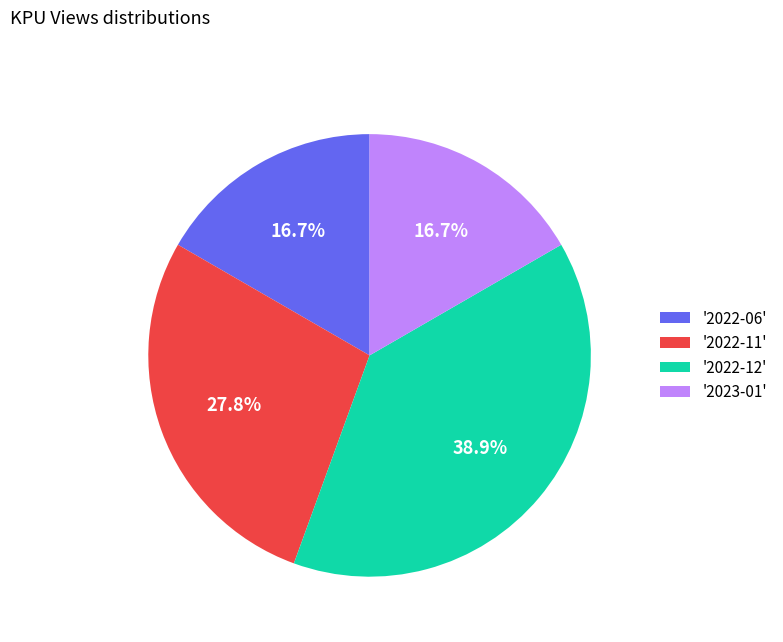

Is '2022-06' the majority of the pie?

No